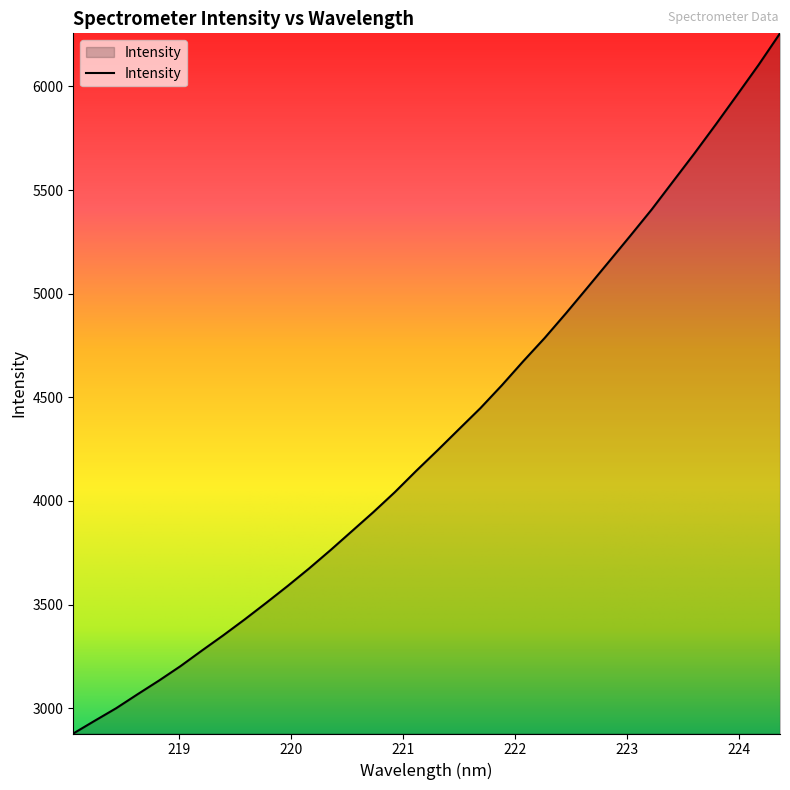

What is the smallest value displayed?

2877.5